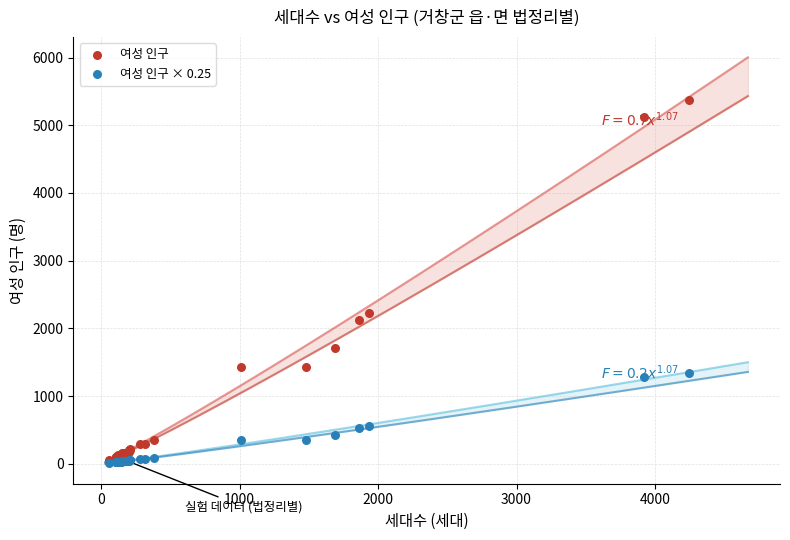

Across all series, what Y value is closest to 2696?

2224.0